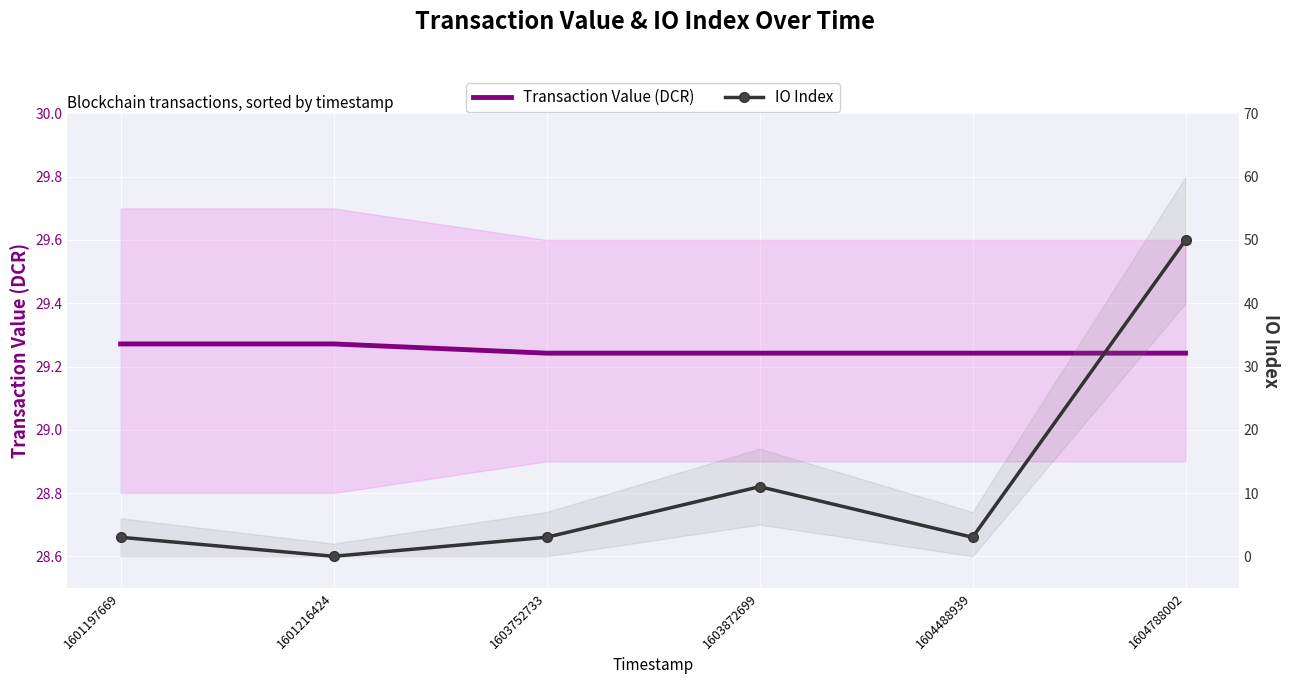

Where does the IO Index series first go above 3?

1603872699